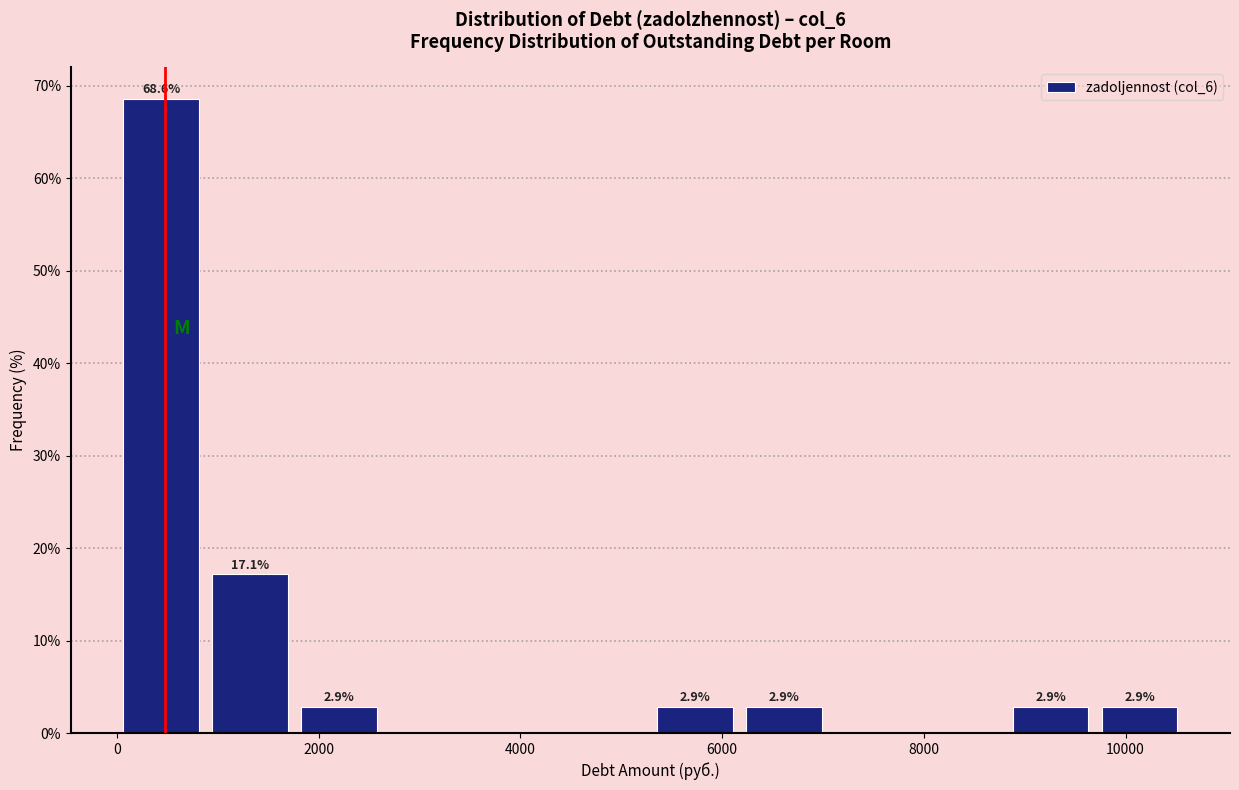

Which range on the x-axis has the tallest bar?

0 to 800